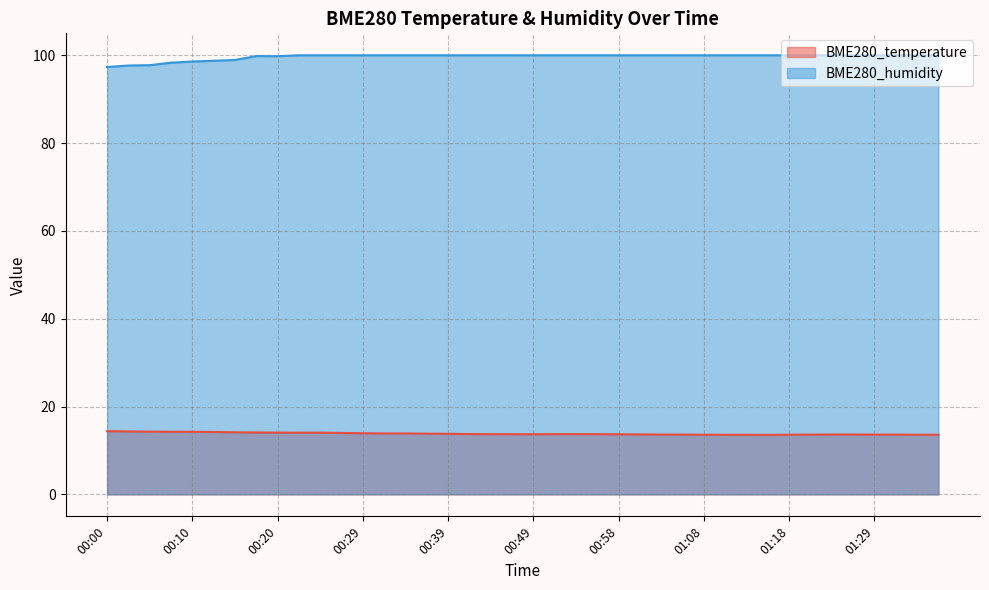

True or false: BME280_humidity and BME280_temperature intersect in this chart.

False